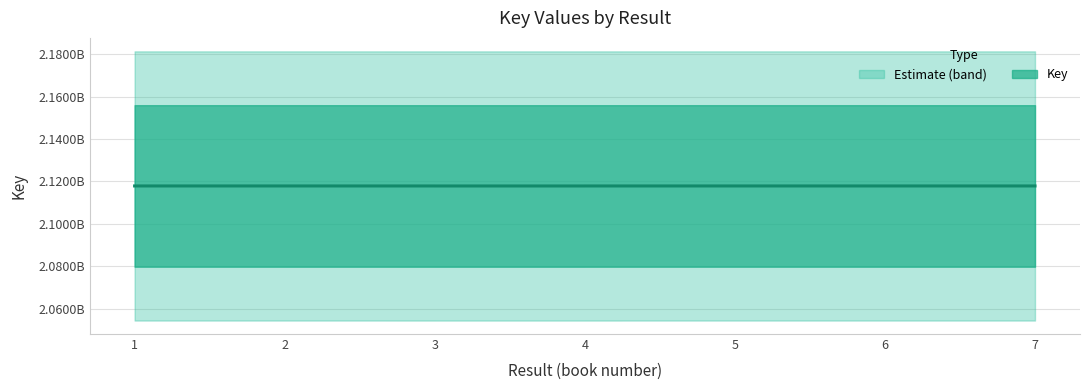

Where is the data nearest to the value 2117889480?

6